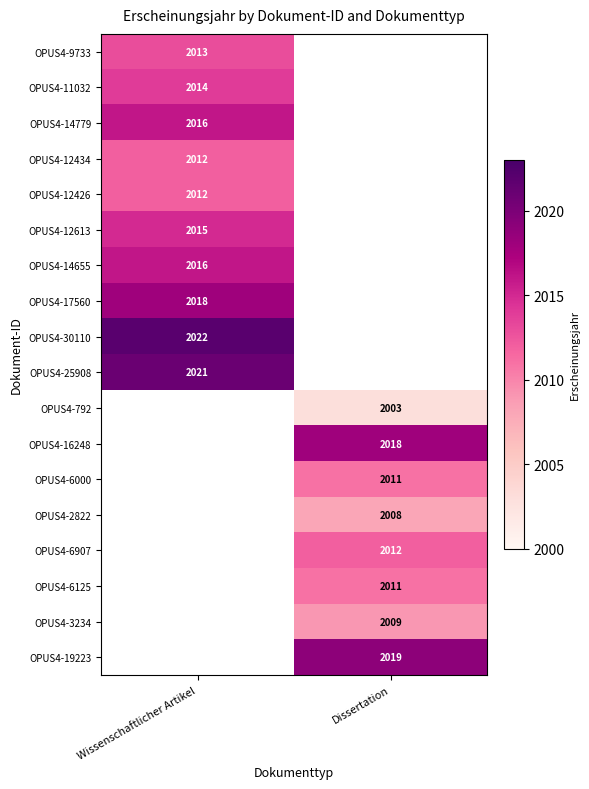

The value of OPUS4-6907 at Dissertation is 3185. True or false?

False